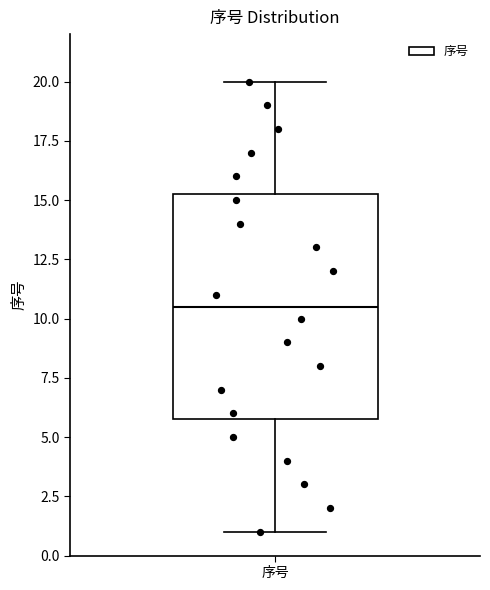

Where does the upper whisker of the box for 序号 end on the y-axis? The values are not printed on the chart, so give them approximately, as read against the axis.

20.0